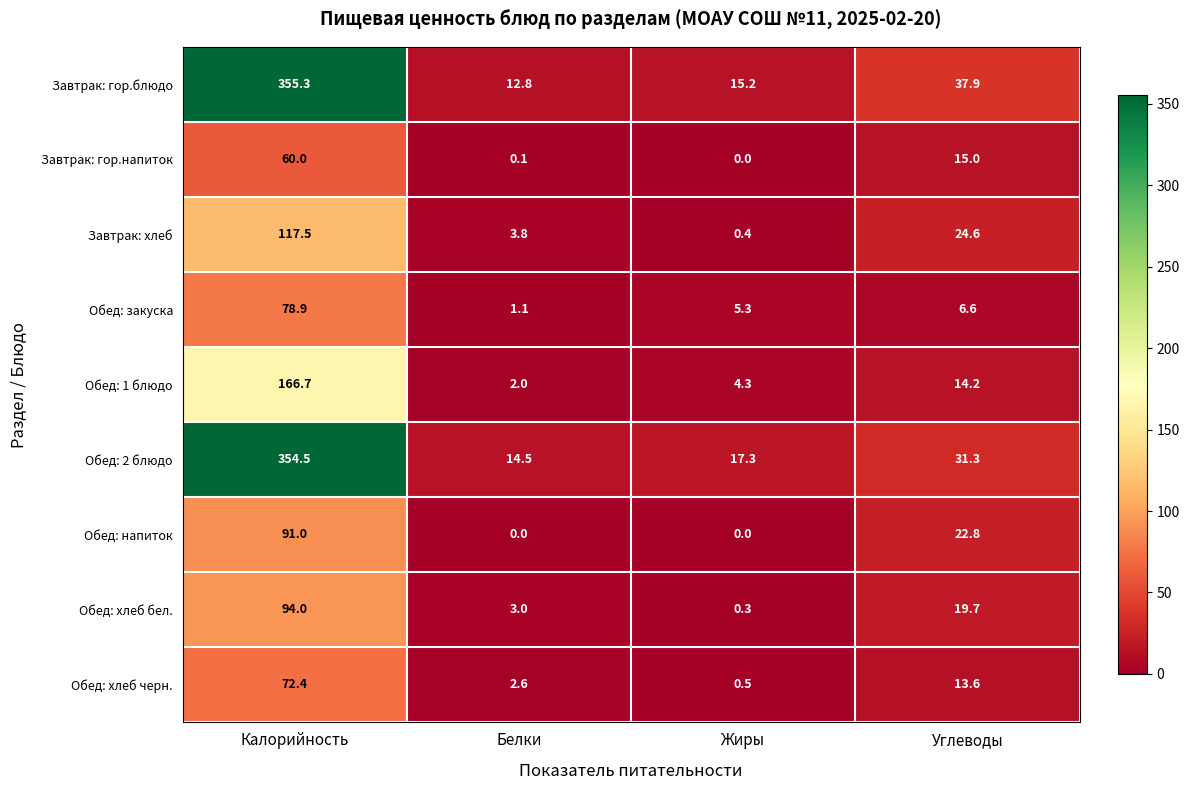

True or false: Завтрак: гор.блюдо has a value of 77.7 at Калорийность.

False